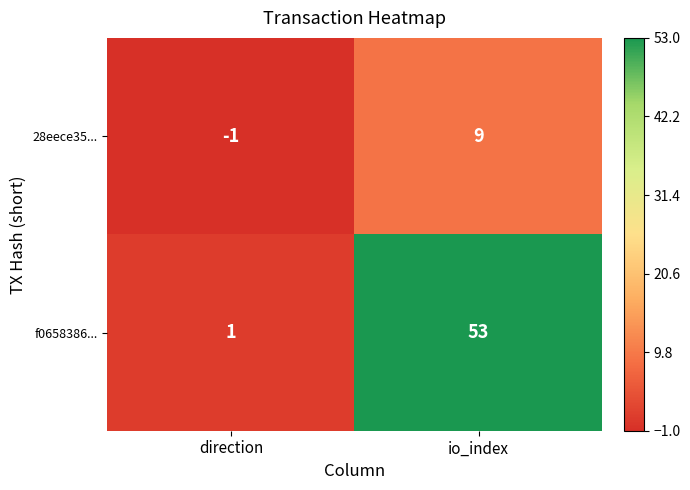

What is the difference between the maximum and minimum values in the 28eece35... series?

10